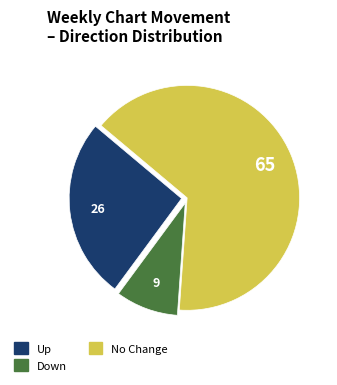

Does any single category account for the majority?

Yes